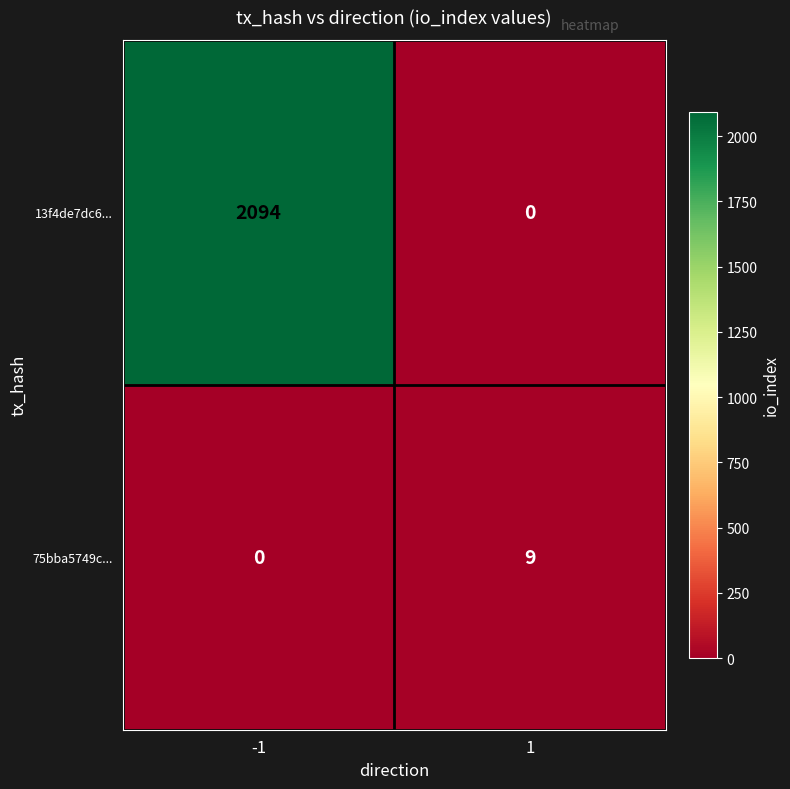

Reading left to right, extract all data points from this chart.

13f4de7dc6...: 2094	0
75bba5749c...: 0	9